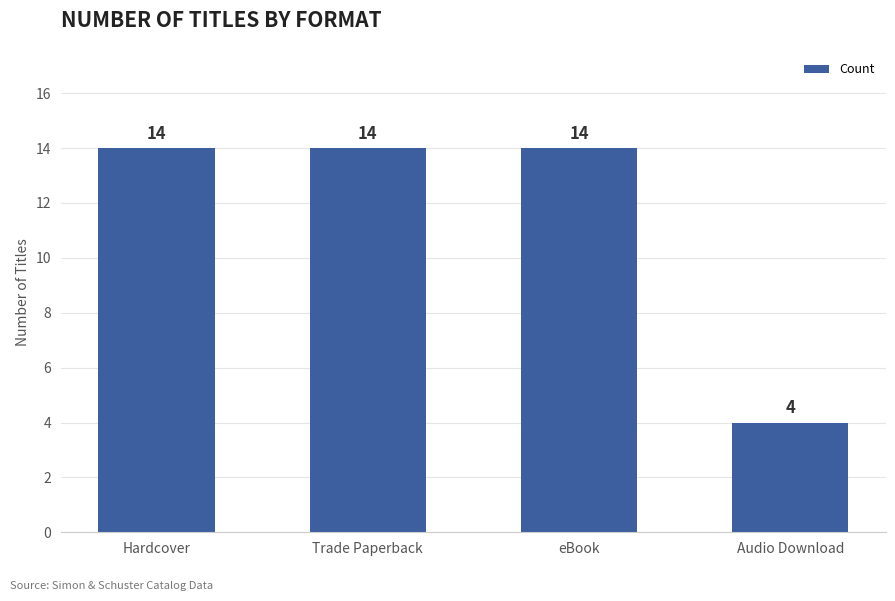

The chart shows a value of 14 at eBook. True or false?

True